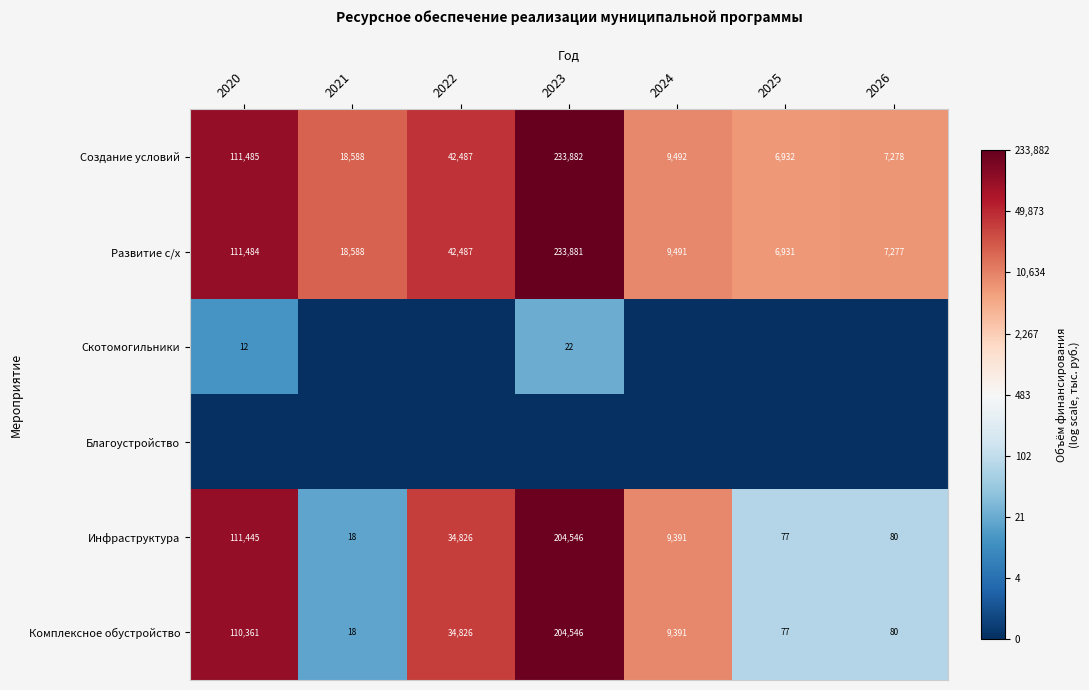

What value does the Создание условий series have at 2024, to the nearest 100?

9500